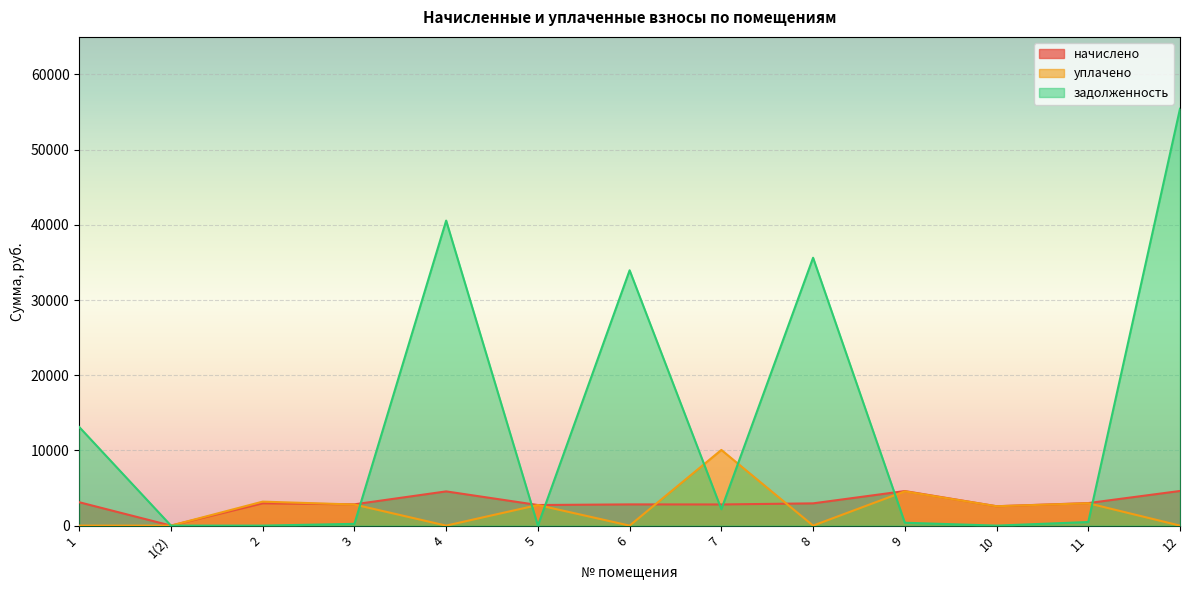

Reading left to right, what are all the values shown in this chart?

начислено: 1=3109.5	1(2)=0.0	2=2969.9	3=2831.2	4=4552.0	5=2739.3	6=2821.9	7=2812.6	8=2960.6	9=4598.3	10=2578.2	11=2997.6	12=4607.5
уплачено: 1=0.0	1(2)=0.0	2=3191.1	3=2806.3	4=0.0	5=2739.0	6=0.0	7=10065.5	8=0.0	9=4557.5	10=2577.9	11=2976.0	12=0.0
задолженность: 1=13113.4	1(2)=0.0	2=0.0	3=235.9	4=40569.0	5=0.3	6=33957.4	7=2180.6	8=35626.5	9=383.2	10=0.3	11=478.8	12=55444.3